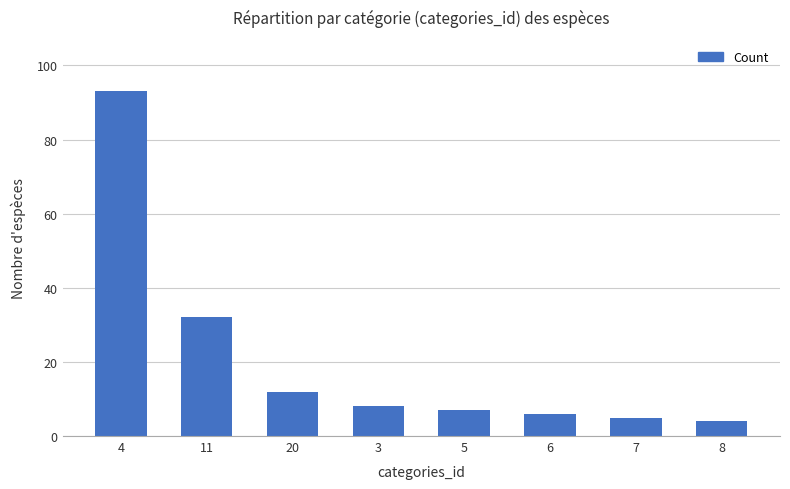

What is the difference between the maximum and second lowest values?

88